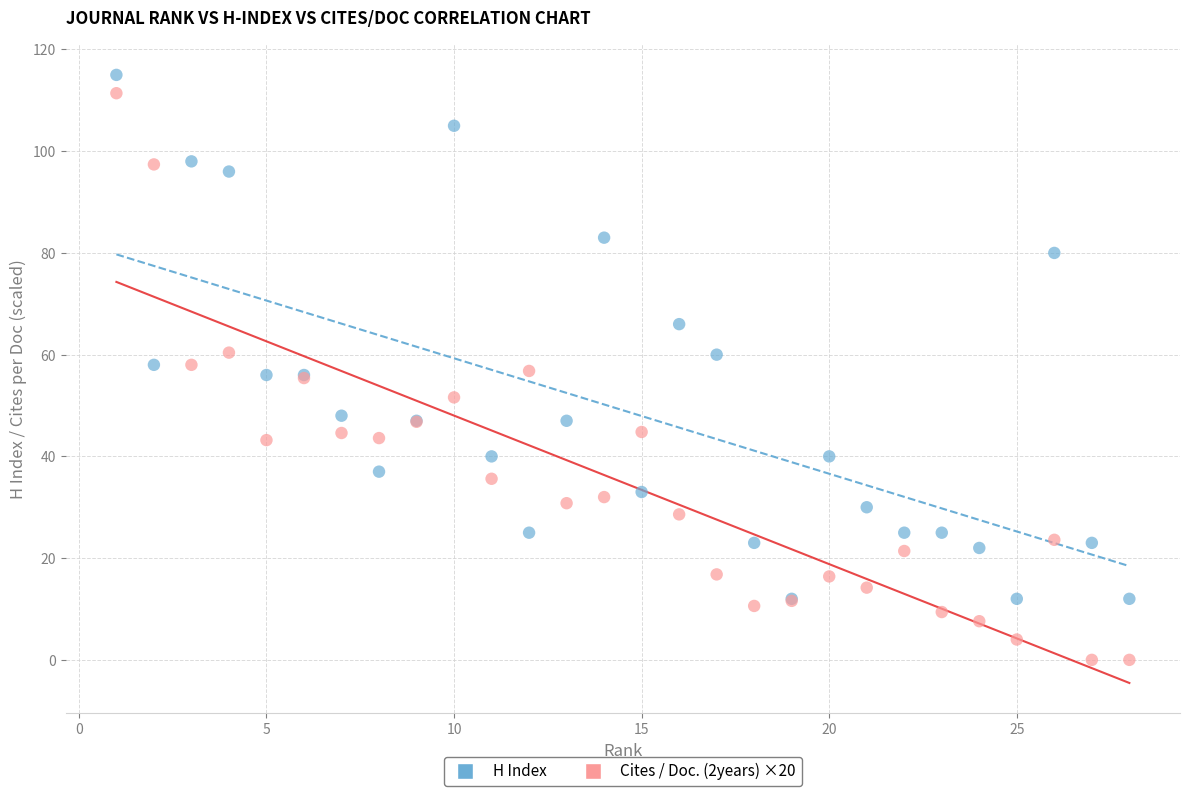

Which series reaches the minimum Y coordinate?

Cites / Doc. (2years) ×20